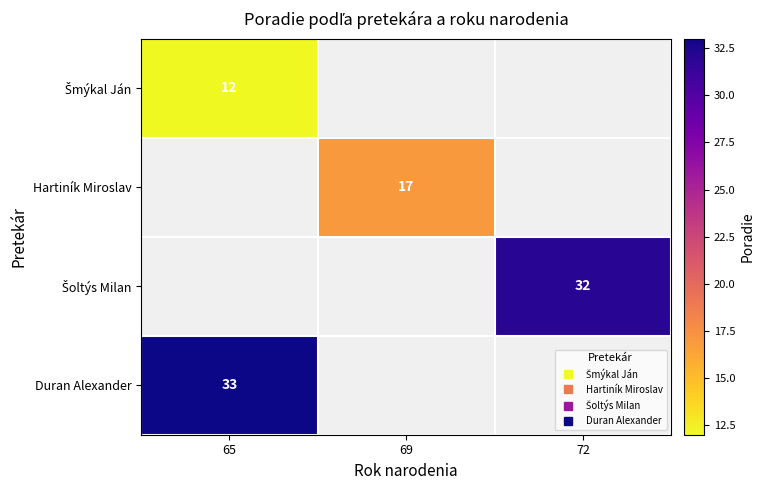

Rank the series by their maximum value, from lowest to highest.

Šmýkal Ján, Hartiník Miroslav, Šoltýs Milan, Duran Alexander